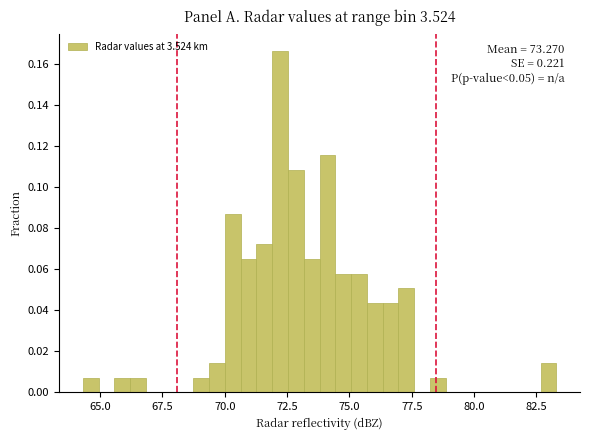

Around what value on the x-axis is the tallest bar? Give the approximate position of its centre, as read against the axis.

72.0